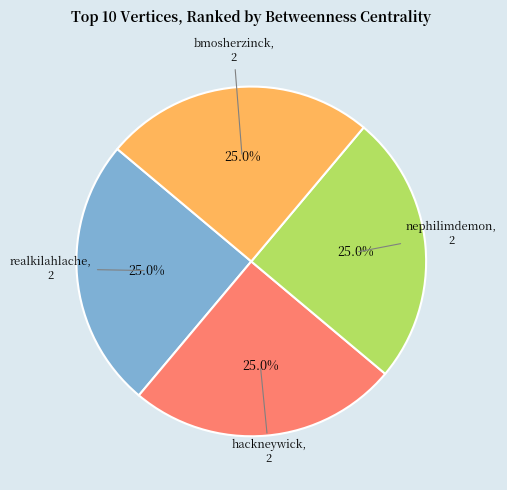

Does any single category account for the majority?

No